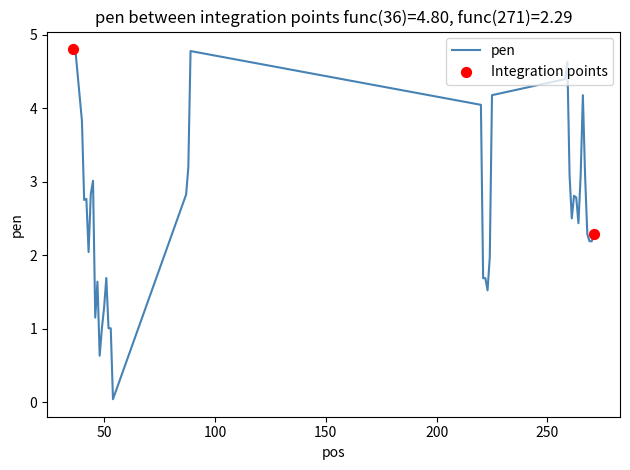

What is the greatest value displayed?

4.8